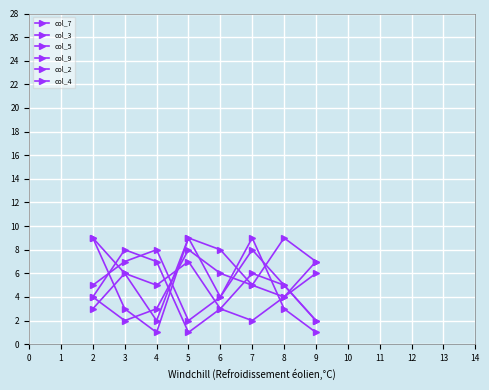

How many categories are shown in the chart?

8